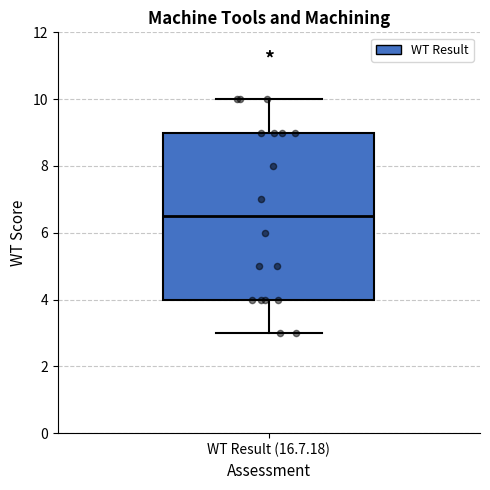

Transcribe this box plot: give where the median line is, the range the box spans, and where the two whiskers end, as read against the y-axis. The values are not printed on the chart, so give them approximately, as read against the axis.

median 6.6, box 4.0 to 9.0, whiskers 3.0 to 10.0